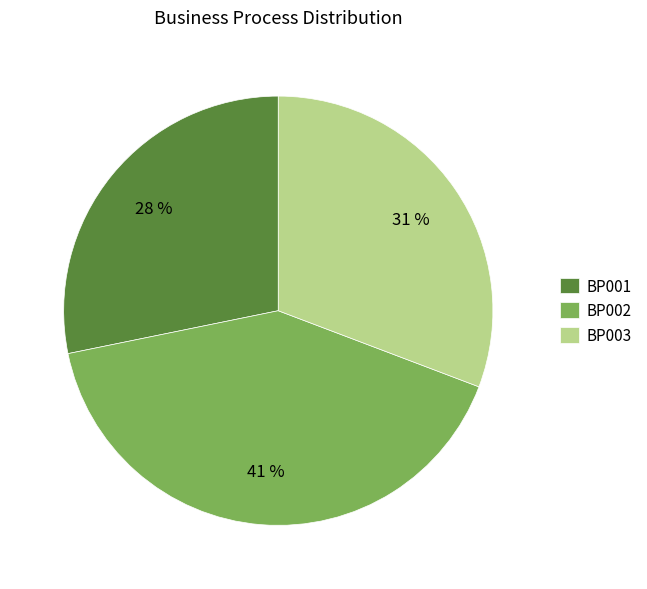

Does BP002 represent more than half of the total?

No